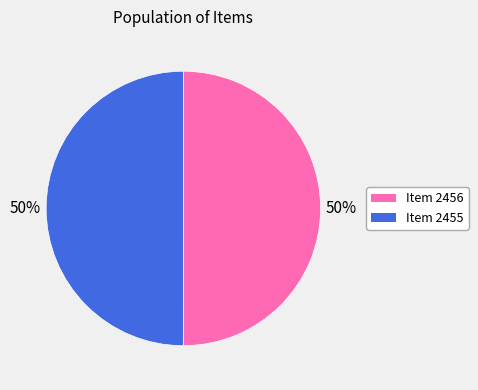

To the nearest percent, what is the combined percentage of Item 2456 and Item 2455?

100%